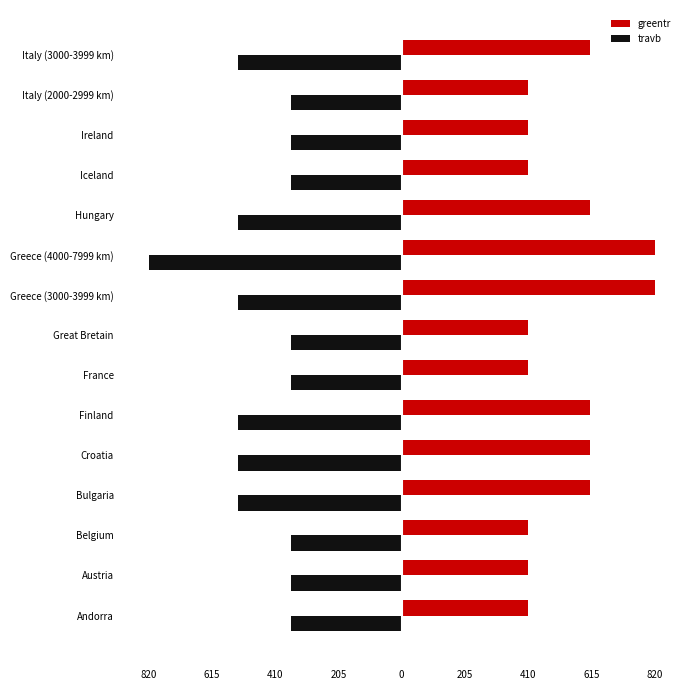

What are all the series names shown in the legend?

greentr, travb